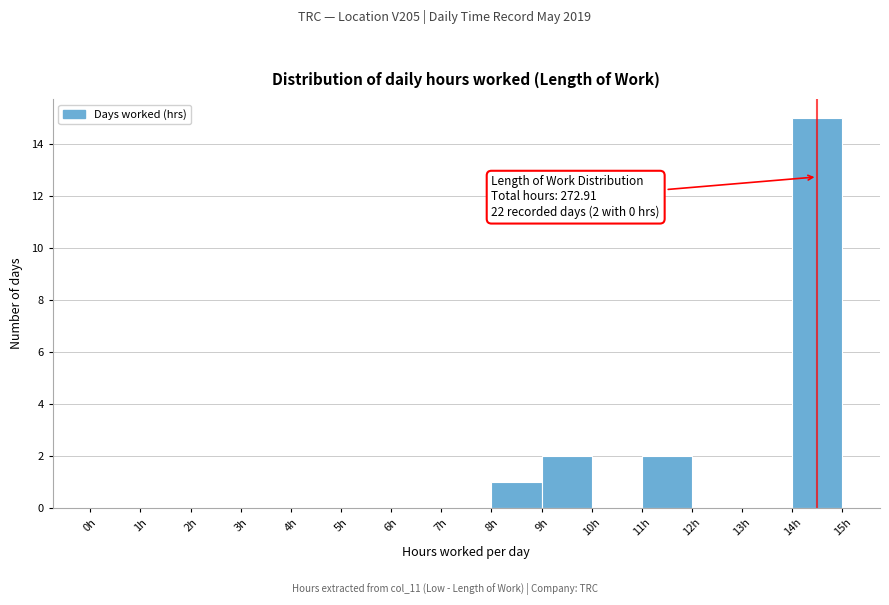

Which range on the x-axis has the tallest bar?

14 to 15